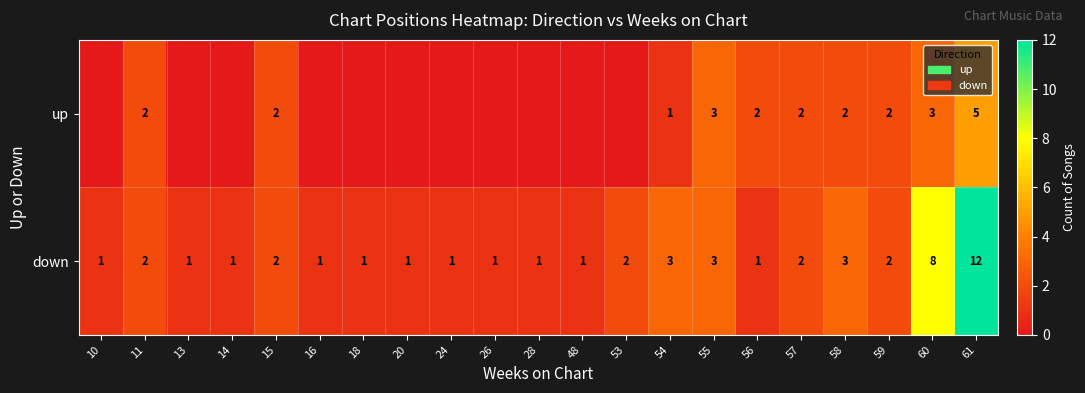

What is the difference between the maximum and minimum values in the down series?

11